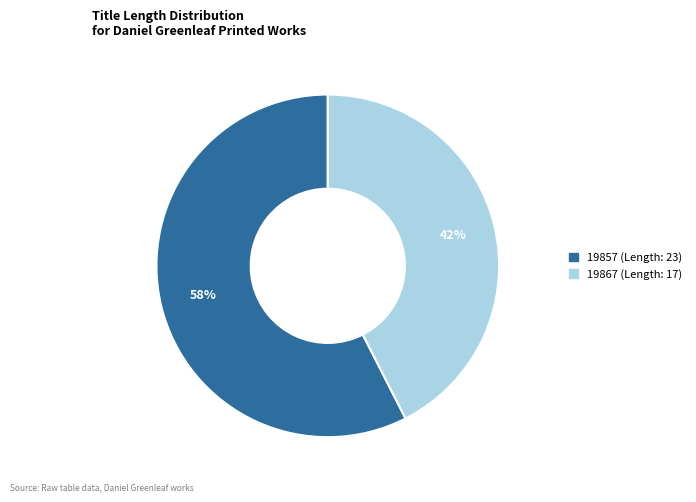

To the nearest percent, what is the average slice percentage?

50%